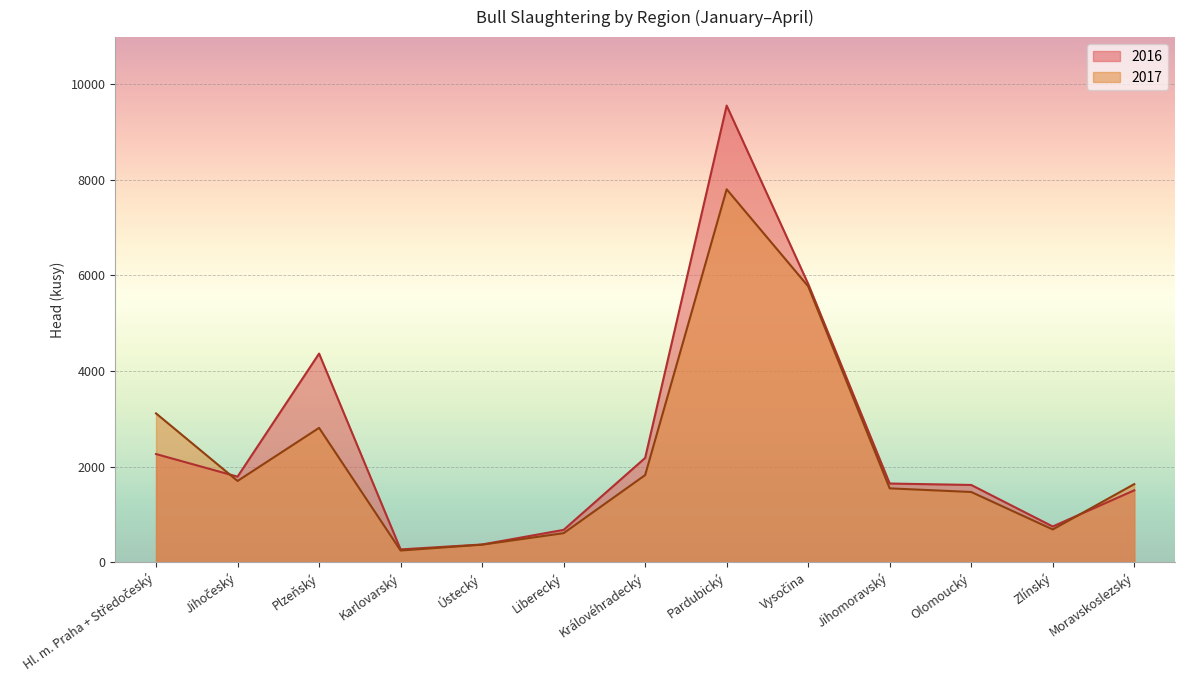

What is the average value of the 2017 series?

2274